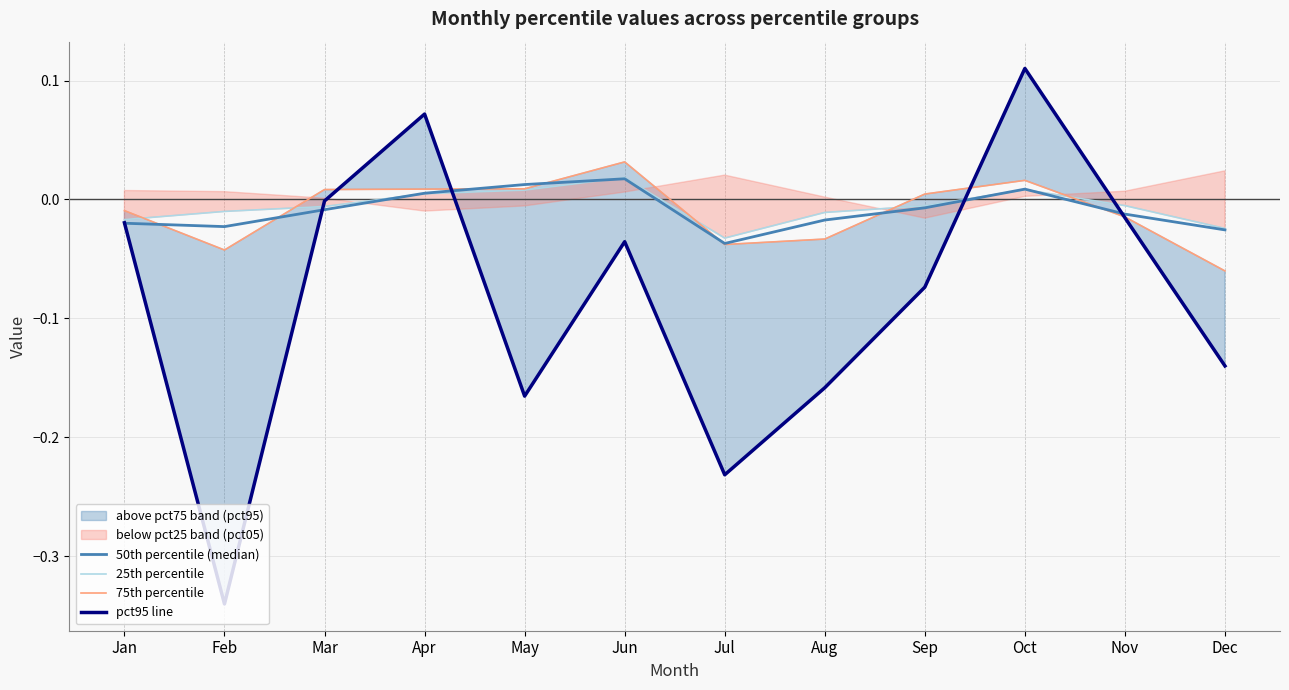

True or false: pct25 has a value of -0.0 at Mar.

True